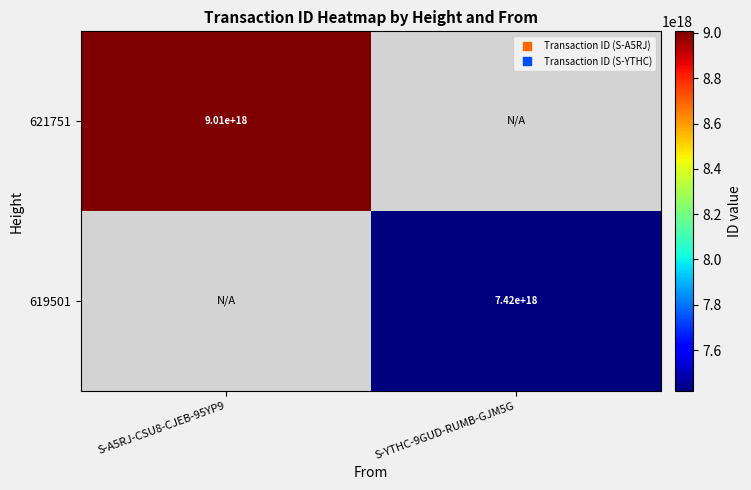

What is the approximate value of 621751 at S-A5RJ-CSU8-CJEB-95YP9?

9007266269898254336.0